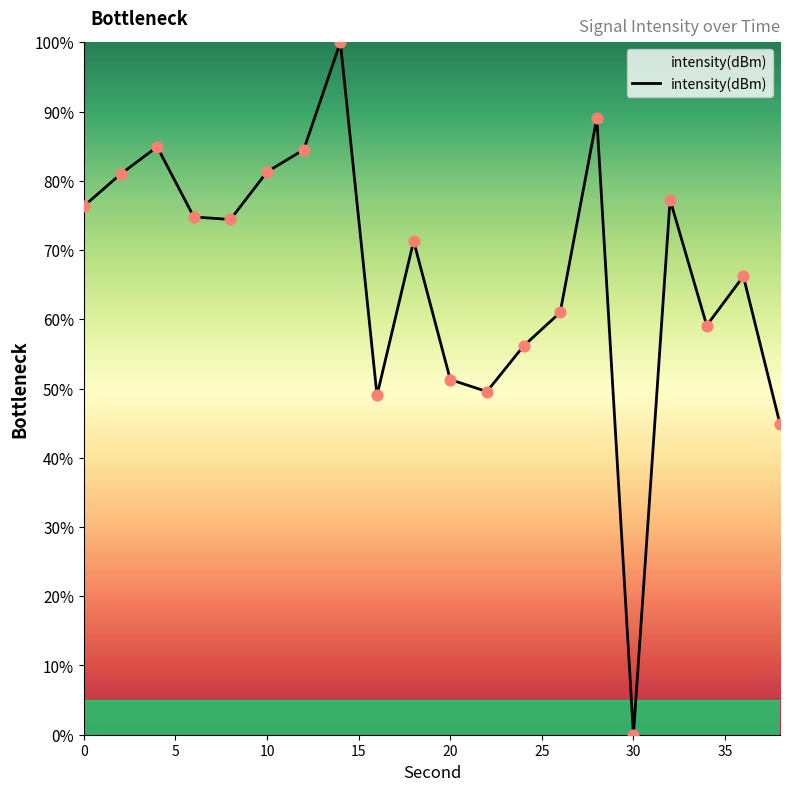

What is the difference between the maximum and minimum values?

100.0